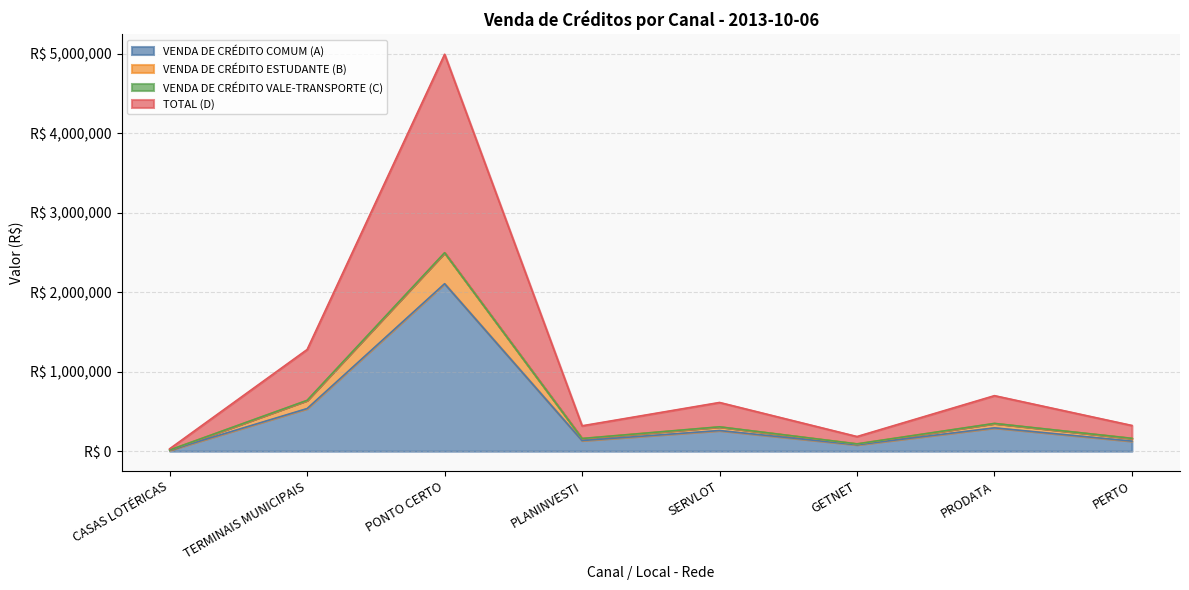

What is the average value of the VENDA DE CRÉDITO COMUM (A) series?

443810.0